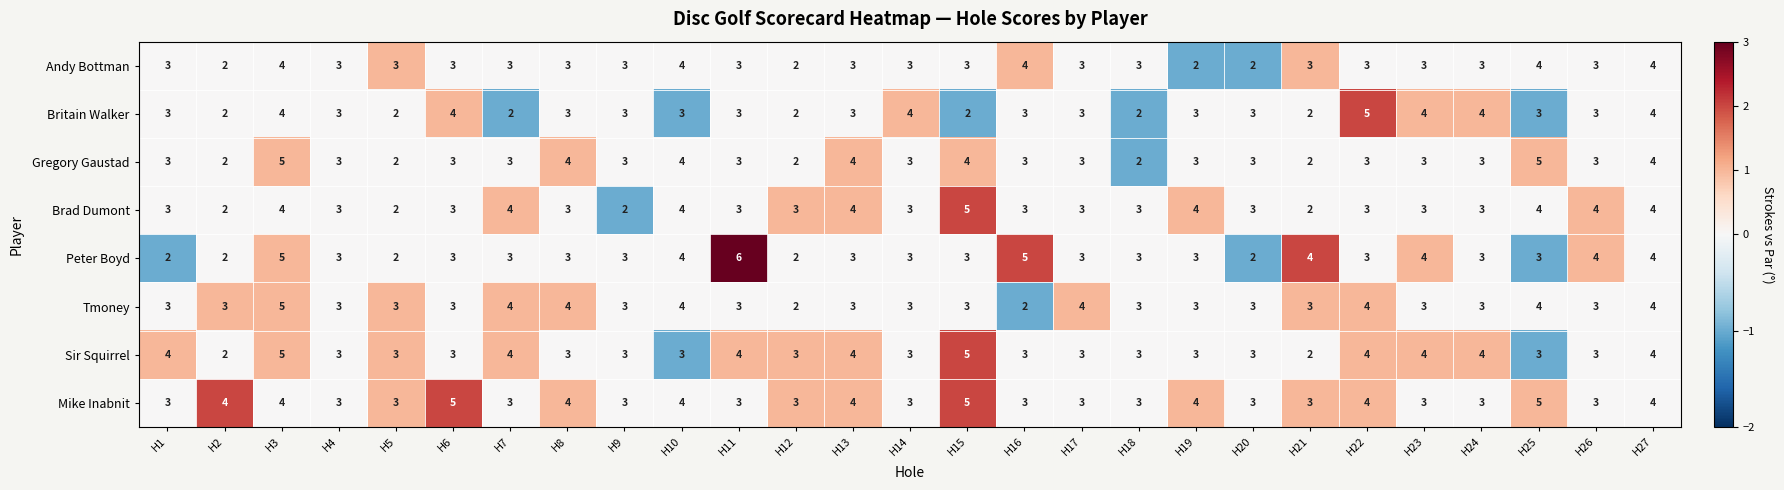

What is the average value of the Mike Inabnit series?

4